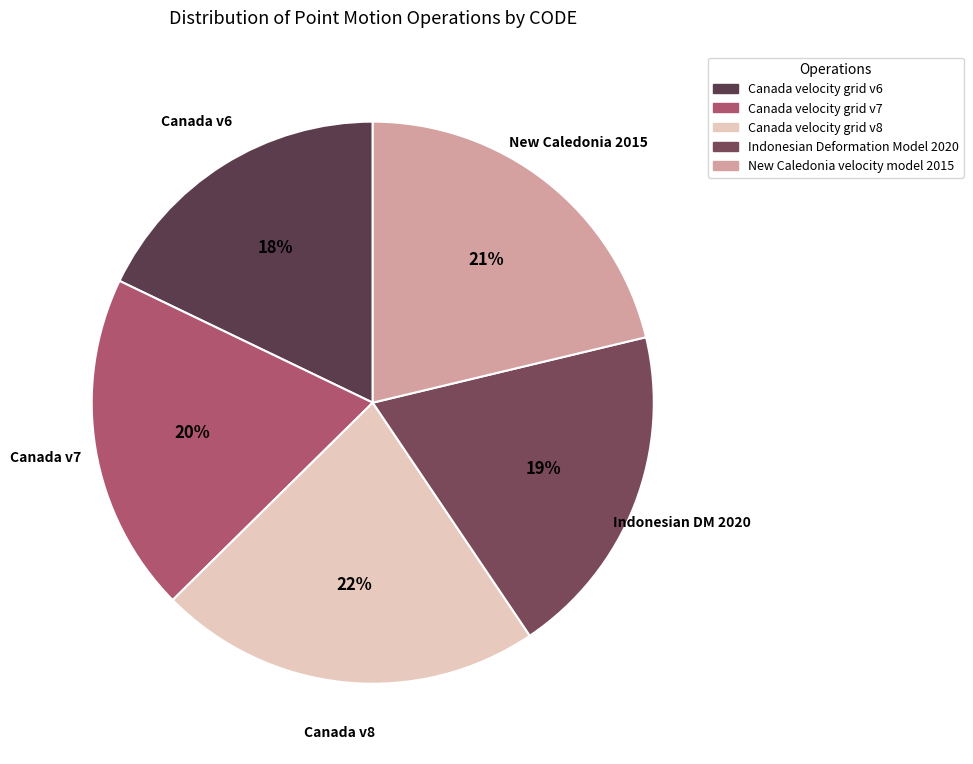

To the nearest percent, what portion does Canada velocity grid v7 represent?

20%